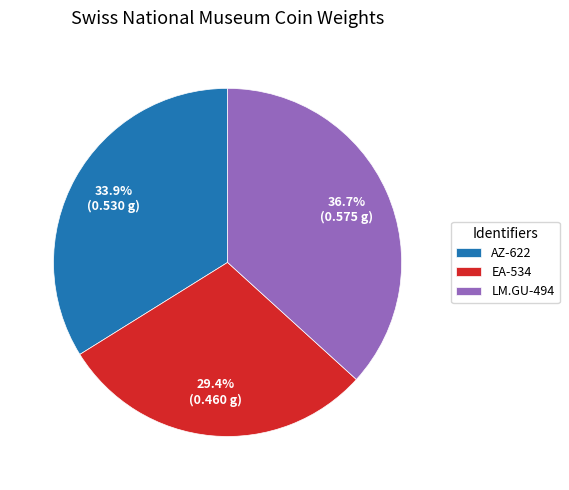

Does any single category account for the majority?

No